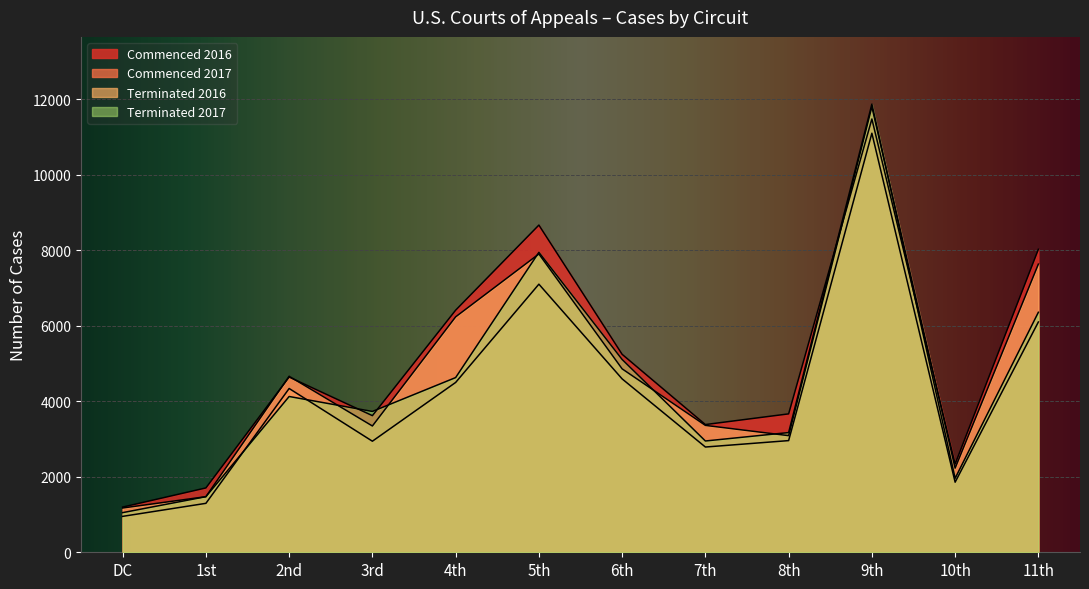

Reading right to left, extract all data points from this chart.

Commenced 2016: 11th=8023	10th=2338	9th=11473	8th=3665	7th=3382	6th=5242	5th=8664	4th=6411	3rd=3618	2nd=4640	1st=1704	DC=1197
Commenced 2017: 11th=6098	10th=1856	9th=11096	8th=2957	7th=2787	6th=4591	5th=7099	4th=4497	3rd=2941	2nd=4337	1st=1296	DC=951
Terminated 2016: 11th=7630	10th=2228	9th=11798	8th=3088	7th=3360	6th=4857	5th=7899	4th=6234	3rd=3344	2nd=4661	1st=1472	DC=1173
Terminated 2017: 11th=6355	10th=1959	9th=11867	8th=3170	7th=2947	6th=5105	5th=7942	4th=4626	3rd=3729	2nd=4125	1st=1472	DC=1050